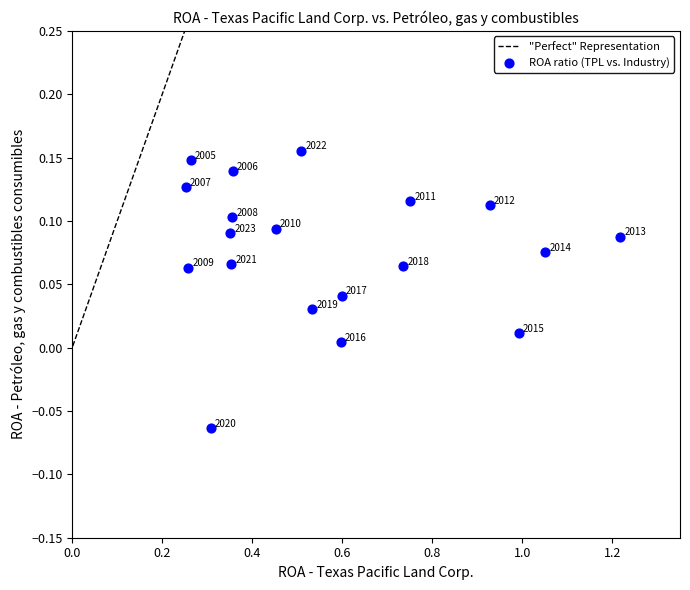

What is the range of X values (max minus min)?

1.0